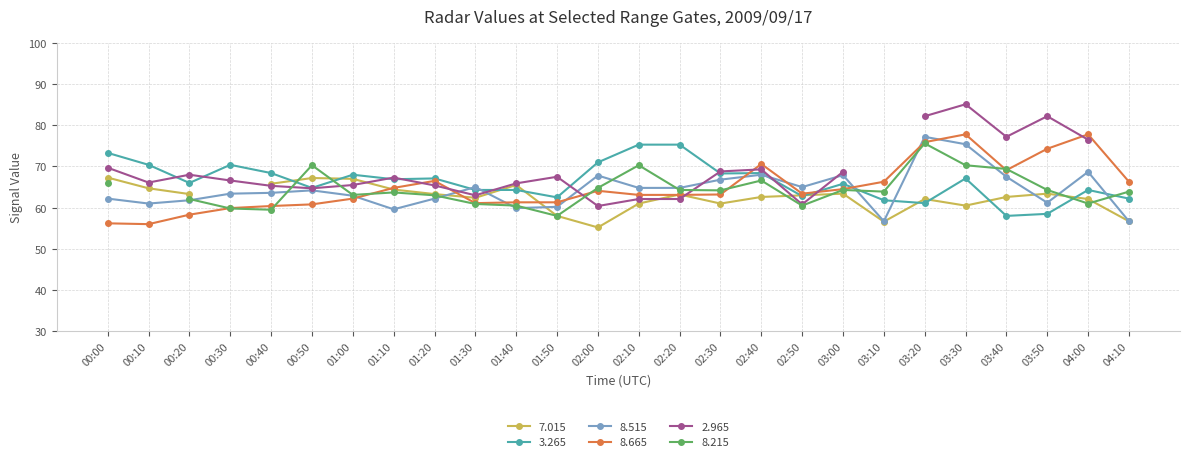

Is the value of   8.665 at 01:00 greater than the value of   8.515 at 02:00?

No